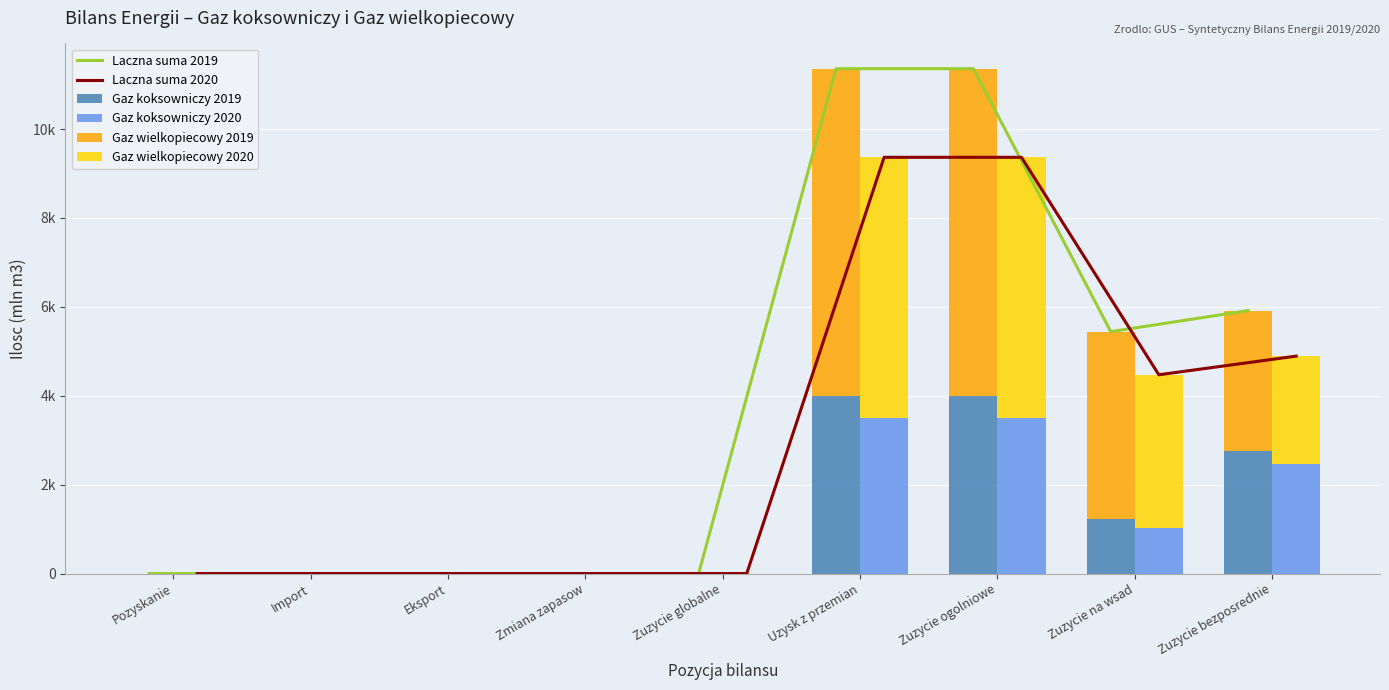

What is the difference between the second highest and minimum values in the Gaz wielkopiecowy 2019 series?

7373